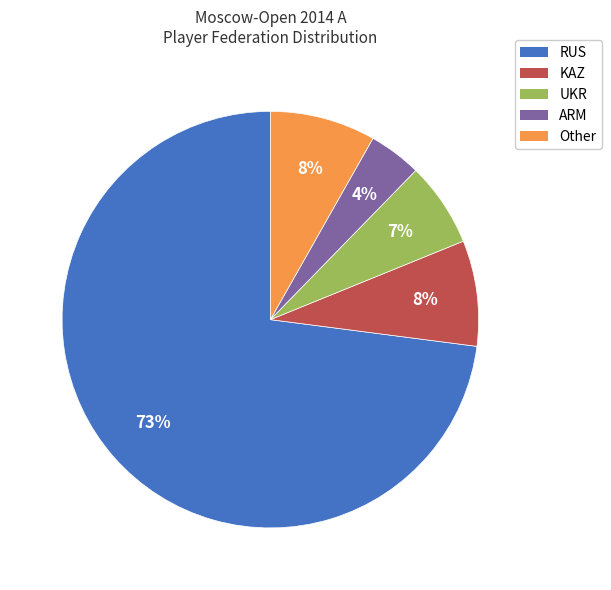

True or false: KAZ accounts for 8% of the total.

True